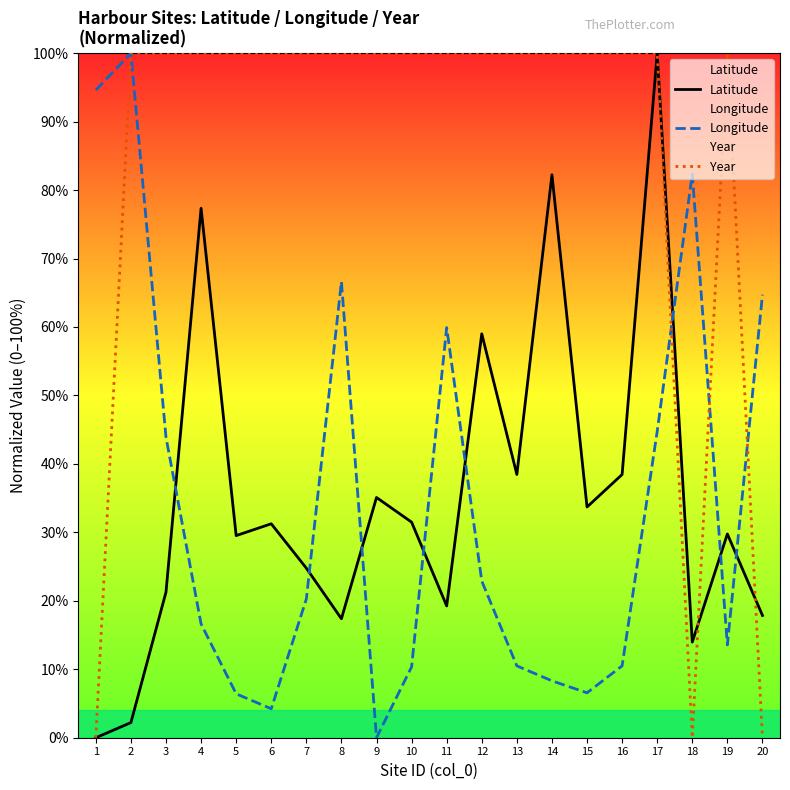

The value of Latitude at 7 is 24.8. True or false?

True